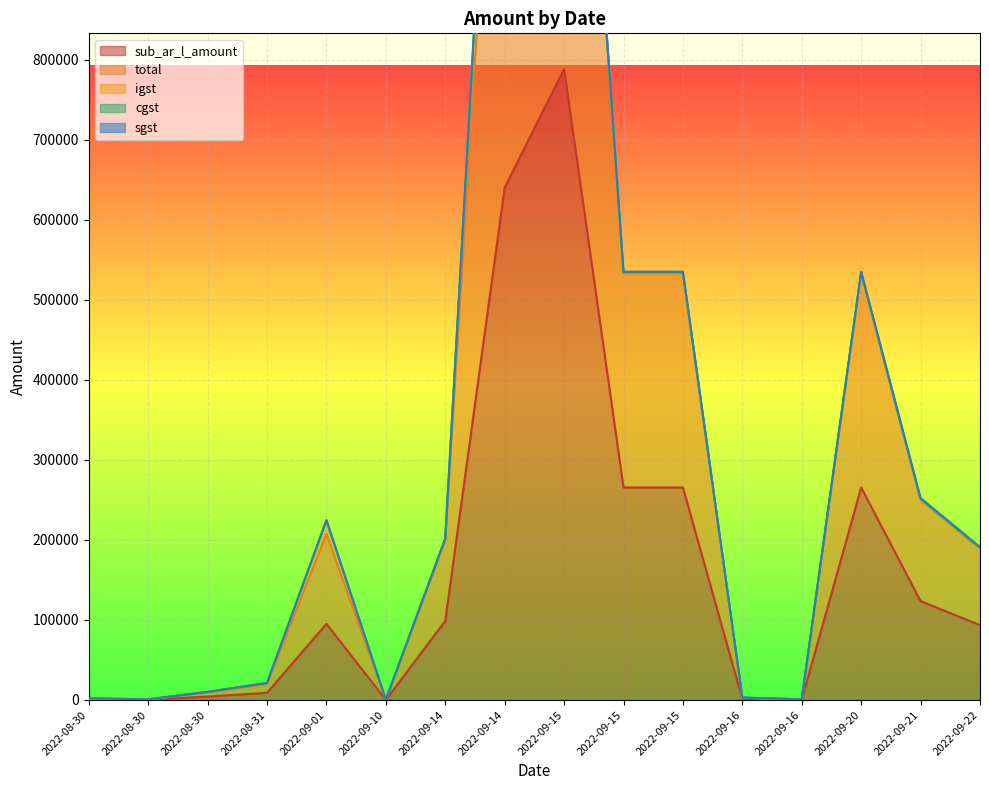

Reading left to right, transcribe all the data shown in this chart.

sub_ar_l_amount: 2022-08-30=1000.0	2022-08-30=350.0	2022-08-30=4300.0	2022-08-31=9000.0	2022-09-01=95100.0	2022-09-10=109.0	2022-09-14=98808.8	2022-09-14=640000.0	2022-09-15=788345.3	2022-09-15=265448.4	2022-09-15=265448.4	2022-09-16=1300.0	2022-09-16=344.0	2022-09-20=265448.4	2022-09-21=123492.5	2022-09-22=93510.3
total: 2022-08-30=1000.0	2022-08-30=413.0	2022-08-30=5074.0	2022-08-31=10620.0	2022-09-01=112218.0	2022-09-10=128.6	2022-09-14=100752.8	2022-09-14=755200.0	2022-09-15=793096.7	2022-09-15=267512.2	2022-09-15=267512.2	2022-09-16=1534.0	2022-09-16=405.9	2022-09-20=267512.2	2022-09-21=126119.2	2022-09-22=95508.3
igst: 2022-08-30=0.0	2022-08-30=63.0	2022-08-30=774.0	2022-08-31=1620.0	2022-09-01=17118.0	2022-09-10=19.6	2022-09-14=1944.0	2022-09-14=115200.0	2022-09-15=0.0	2022-09-15=0.0	2022-09-15=0.0	2022-09-16=0.0	2022-09-16=0.0	2022-09-20=0.0	2022-09-21=0.0	2022-09-22=0.0
cgst: 2022-08-30=0.0	2022-08-30=0.0	2022-08-30=0.0	2022-08-31=0.0	2022-09-01=0.0	2022-09-10=0.0	2022-09-14=0.0	2022-09-14=0.0	2022-09-15=2375.7	2022-09-15=1031.9	2022-09-15=1031.9	2022-09-16=117.0	2022-09-16=31.0	2022-09-20=1031.9	2022-09-21=1313.3	2022-09-22=999.0
sgst: 2022-08-30=0.0	2022-08-30=0.0	2022-08-30=0.0	2022-08-31=0.0	2022-09-01=0.0	2022-09-10=0.0	2022-09-14=0.0	2022-09-14=0.0	2022-09-15=2375.7	2022-09-15=1031.9	2022-09-15=1031.9	2022-09-16=117.0	2022-09-16=31.0	2022-09-20=1031.9	2022-09-21=1313.3	2022-09-22=999.0